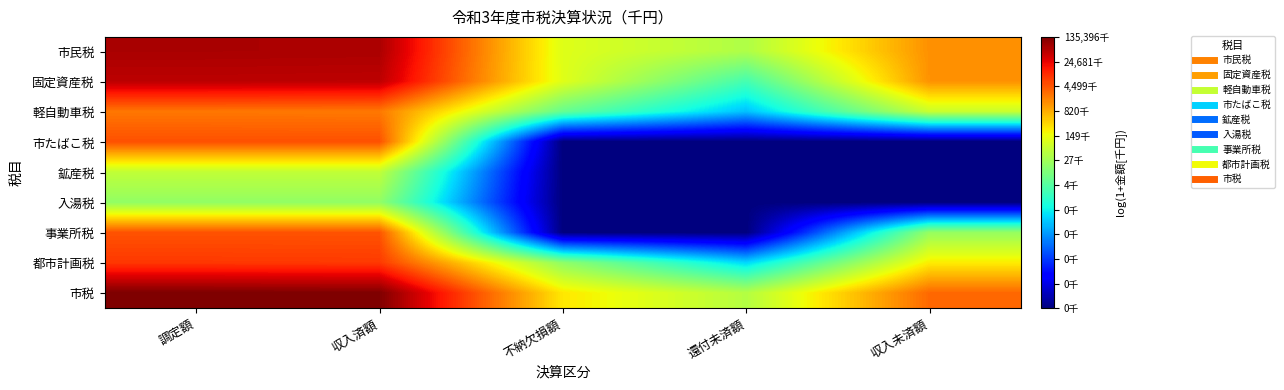

Reading left to right, what are all the values shown in this chart?

市民税: 調定額=18.0	収入済額=18.0	不納欠損額=11.6	還付未済額=10.5	収入未済額=14.2
固定資産税: 調定額=17.7	収入済額=17.7	不納欠損額=11.6	還付未済額=8.1	収入未済額=14.1
軽自動車税: 調定額=14.7	収入済額=14.6	不納欠損額=8.9	還付未済額=5.9	収入未済額=11.1
市たばこ税: 調定額=15.4	収入済額=15.4	不納欠損額=0.0	還付未済額=0.0	収入未済額=0.0
鉱産税: 調定額=10.9	収入済額=10.9	不納欠損額=0.0	還付未済額=0.0	収入未済額=0.0
入湯税: 調定額=9.9	収入済額=9.9	不納欠損額=0.0	還付未済額=0.0	収入未済額=0.0
事業所税: 調定額=15.4	収入済額=15.4	不納欠損額=0.0	還付未済額=0.0	収入未済額=10.0
都市計画税: 調定額=15.9	収入済額=15.9	不納欠損額=9.8	還付未済額=6.3	収入未済額=12.3
市税: 調定額=18.7	収入済額=18.7	不納欠損額=12.4	還付未済額=10.6	収入未済額=14.9